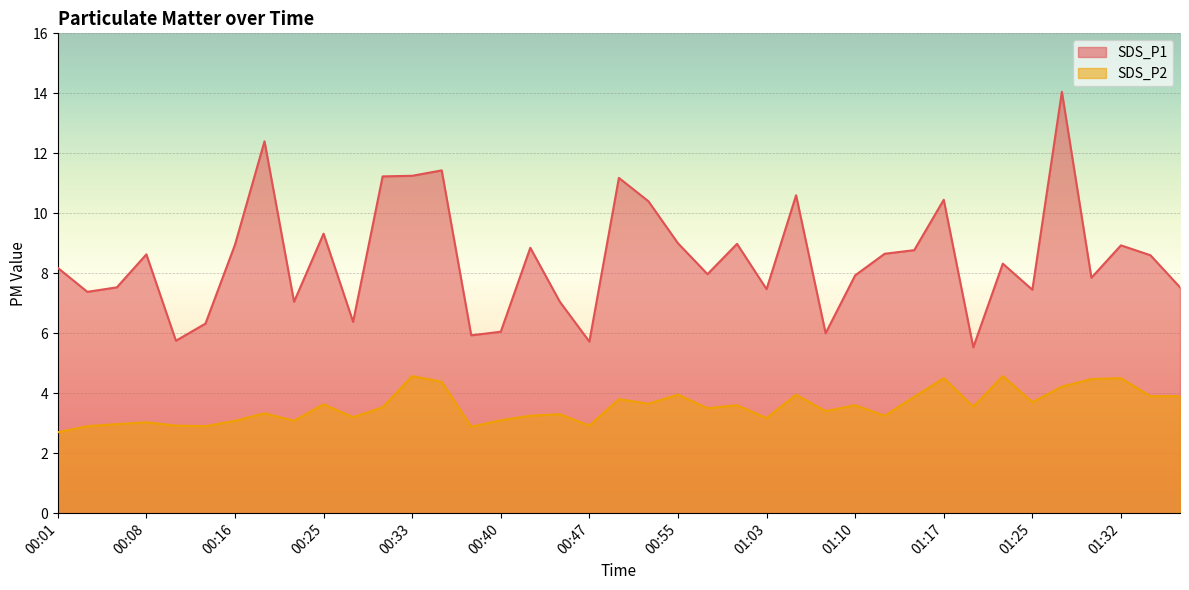

Reading right to left, what are all the values shown in this chart?

SDS_P1: 01:37=7.5	01:34=8.6	01:32=8.9	01:30=7.8	01:27=14.1	01:25=7.5	01:22=8.3	01:20=5.5	01:17=10.4	01:15=8.8	01:12=8.7	01:10=7.9	01:07=6.0	01:05=10.6	01:03=7.5	01:00=9.0	00:58=8.0	00:55=9.0	00:53=10.4	00:50=11.2	00:47=5.7	00:45=7.0	00:42=8.8	00:40=6.0	00:38=5.9	00:35=11.4	00:33=11.2	00:30=11.2	00:28=6.4	00:25=9.3	00:21=7.0	00:18=12.4	00:16=8.9	00:13=6.3	00:11=5.8	00:08=8.6	00:06=7.5	00:03=7.4	00:01=8.2
SDS_P2: 01:37=3.9	01:34=3.9	01:32=4.5	01:30=4.5	01:27=4.2	01:25=3.7	01:22=4.6	01:20=3.5	01:17=4.5	01:15=3.9	01:12=3.2	01:10=3.6	01:07=3.4	01:05=4.0	01:03=3.2	01:00=3.6	00:58=3.5	00:55=4.0	00:53=3.6	00:50=3.8	00:47=2.9	00:45=3.3	00:42=3.2	00:40=3.1	00:38=2.9	00:35=4.4	00:33=4.6	00:30=3.5	00:28=3.2	00:25=3.6	00:21=3.1	00:18=3.3	00:16=3.1	00:13=2.9	00:11=2.9	00:08=3.0	00:06=3.0	00:03=2.9	00:01=2.7